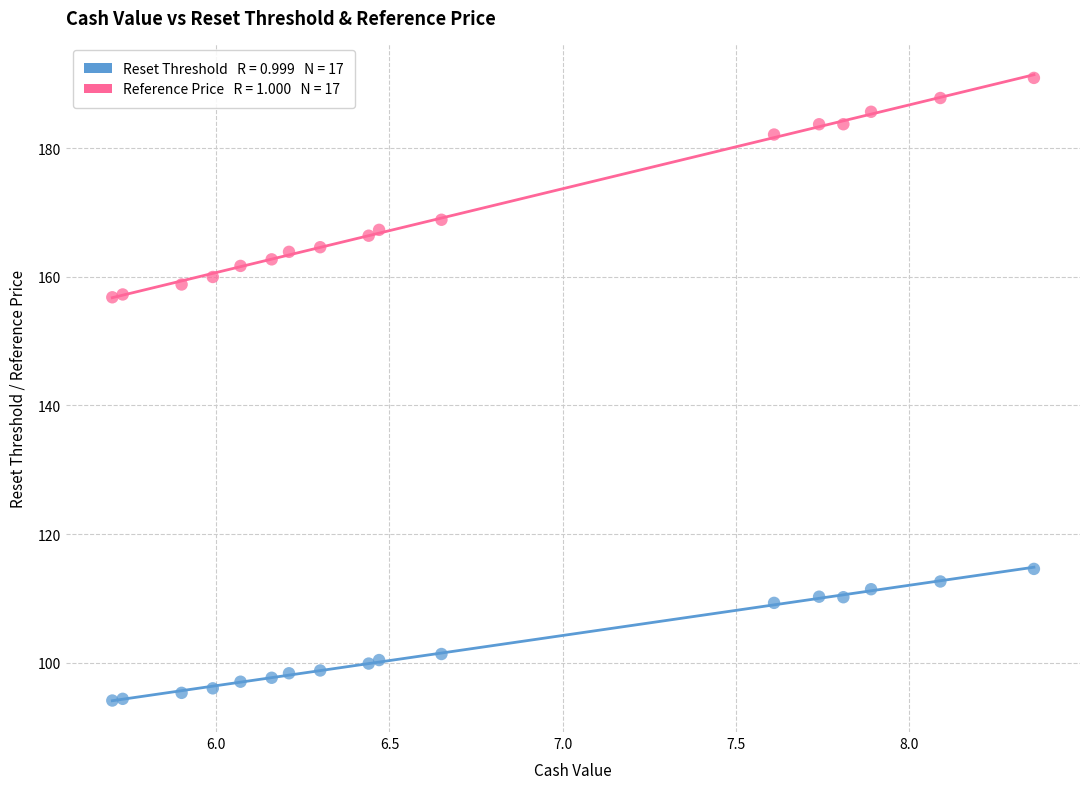

Across all data points, what is the range of Y values (max minus min)?

96.9